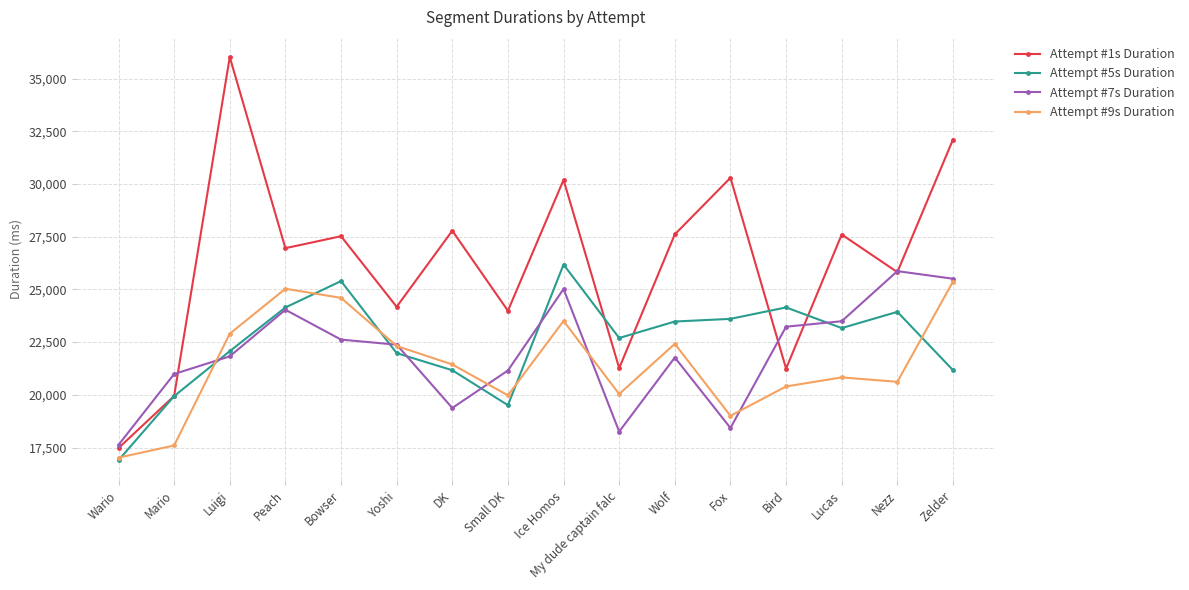

How many values in the Attempt #9s Duration series are below 21441?

8